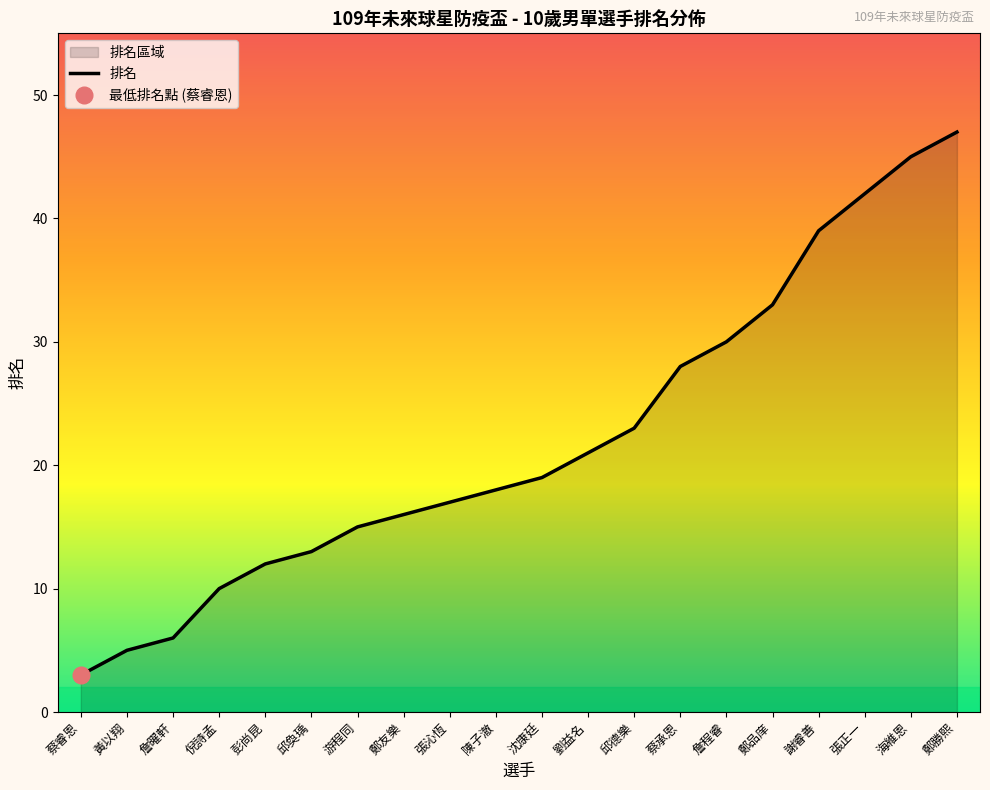

What is the smallest value displayed?

3